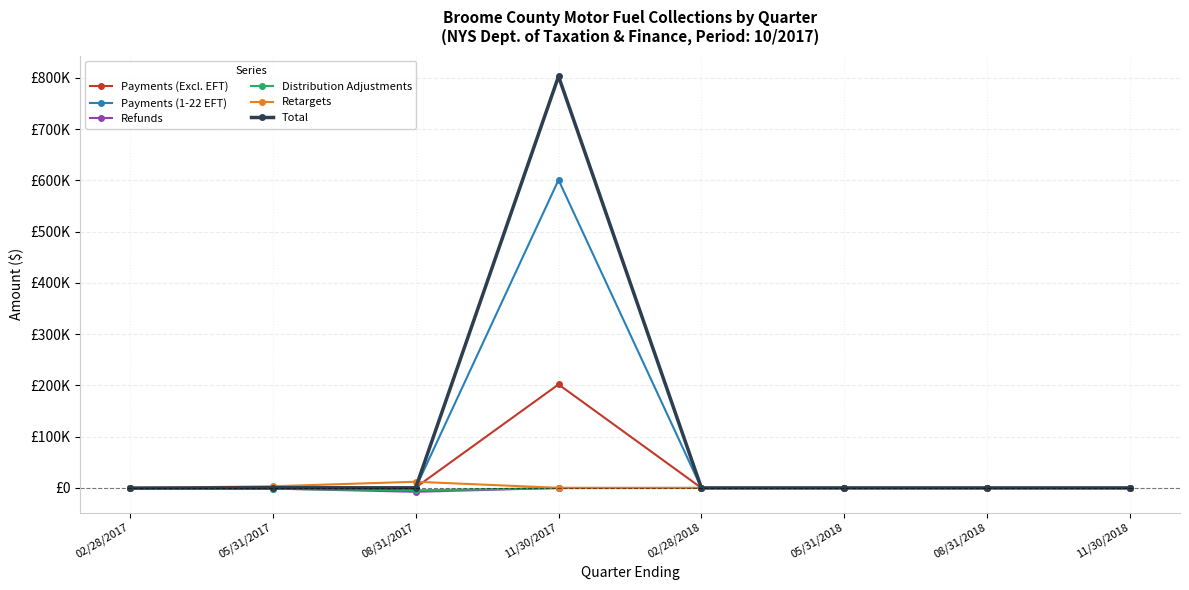

Where is Refunds nearest to the value -3747?

05/31/2017